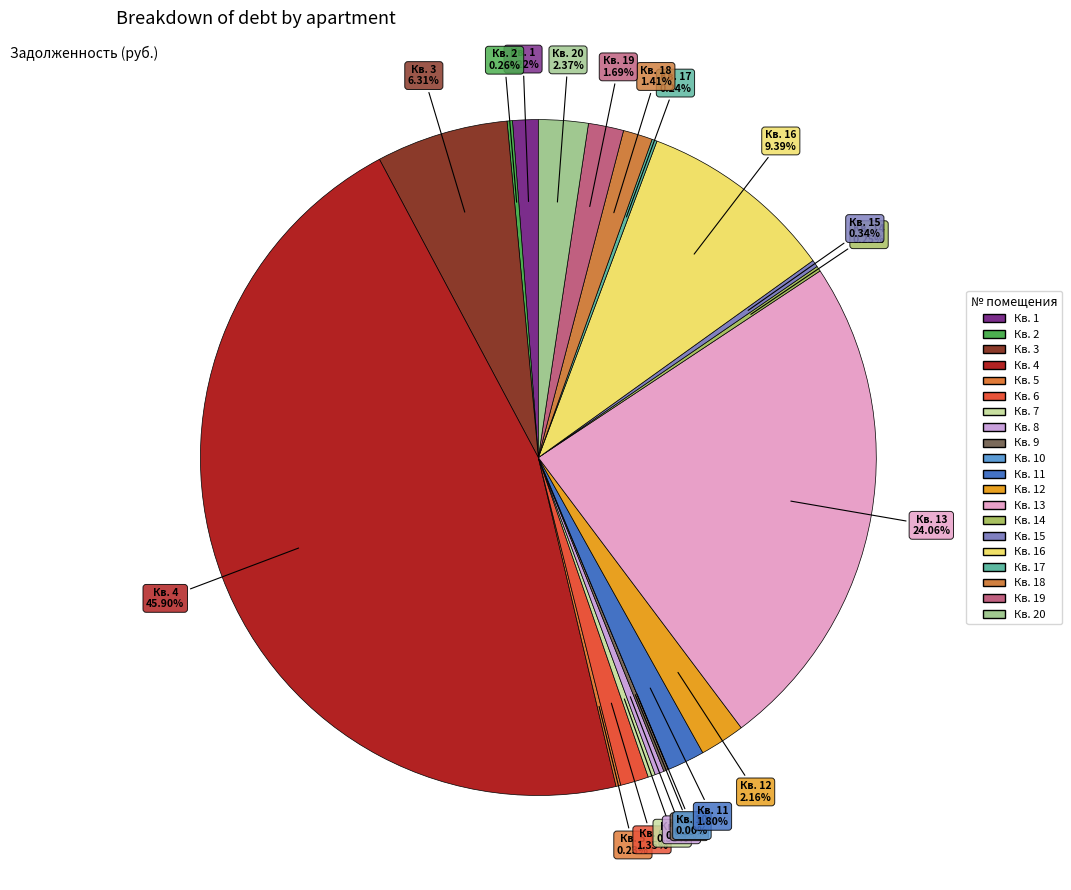

How many segments does this pie chart have?

20